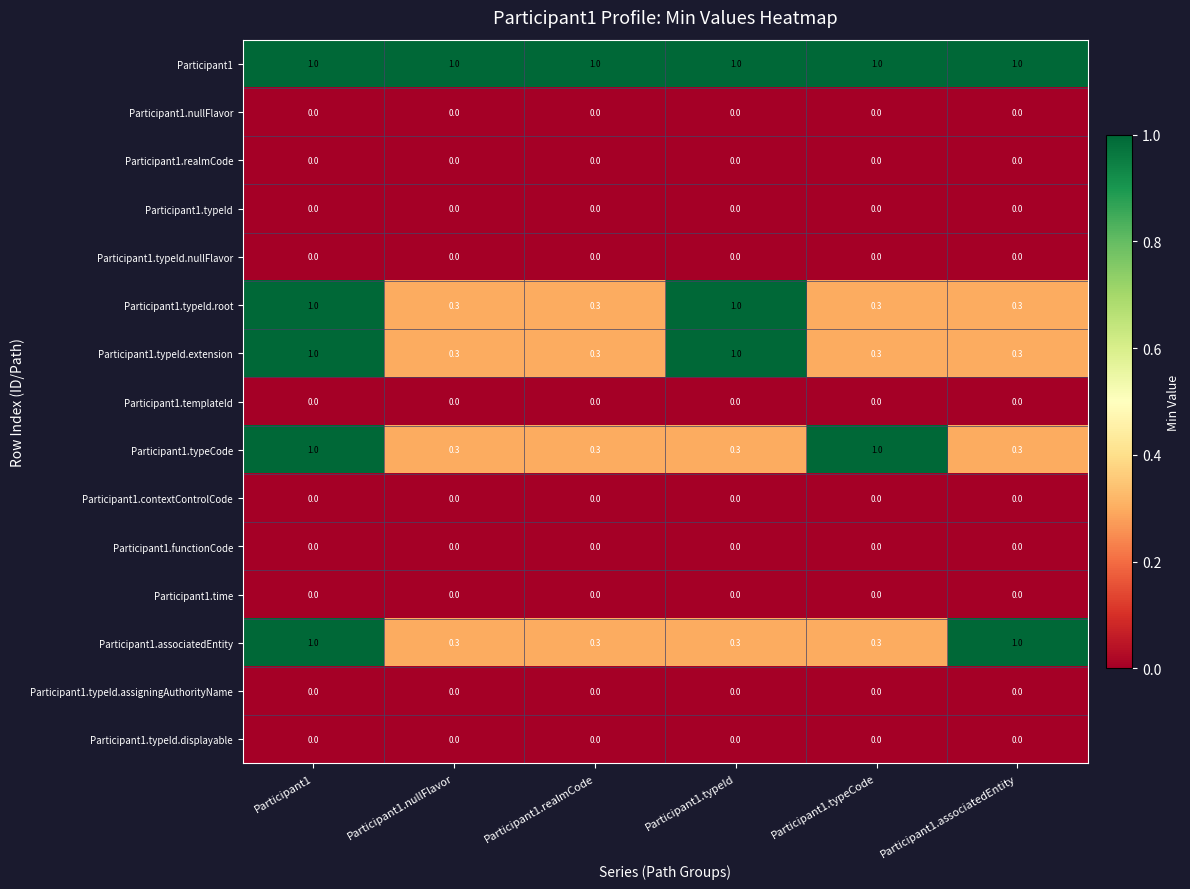

How many distinct data groups are displayed?

15